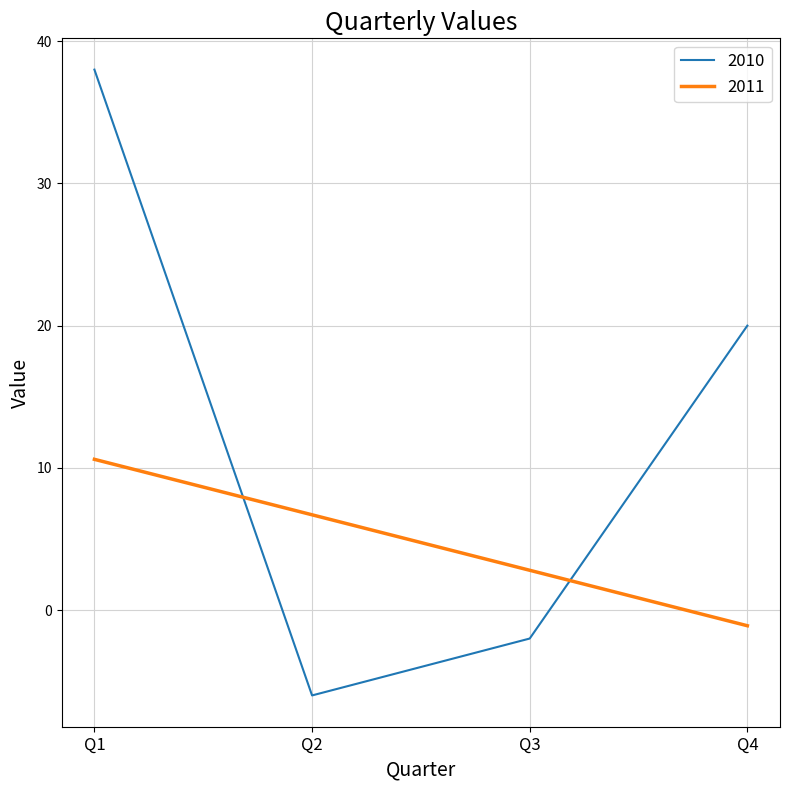

What is the spread (max minus min) of values at Q4?

21.1